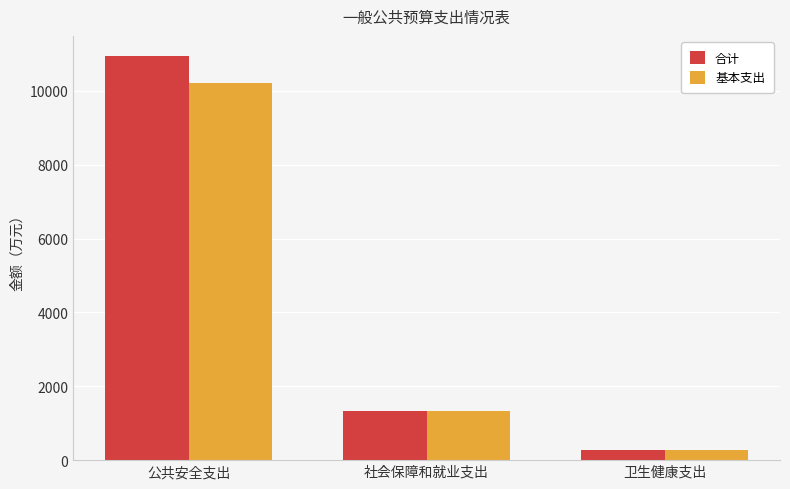

Rank the series by their maximum value, from highest to lowest.

合计, 基本支出